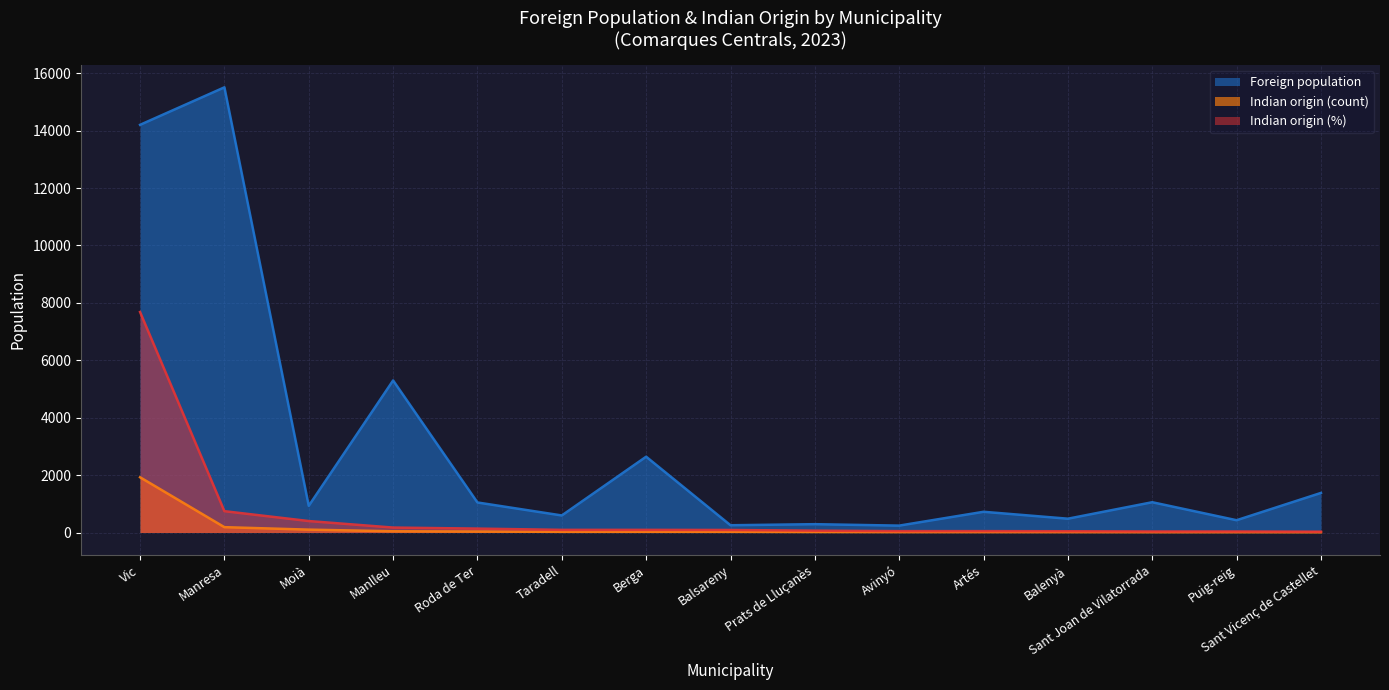

What are all the series names shown in the legend?

Foreign population, Indian origin (count), Indian origin (%)